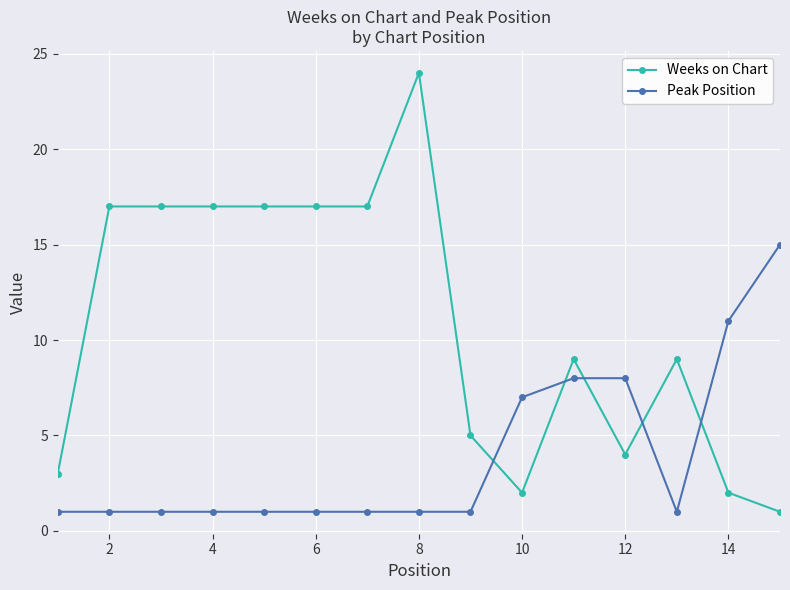

True or false: Weeks on Chart and Peak Position intersect in this chart.

True